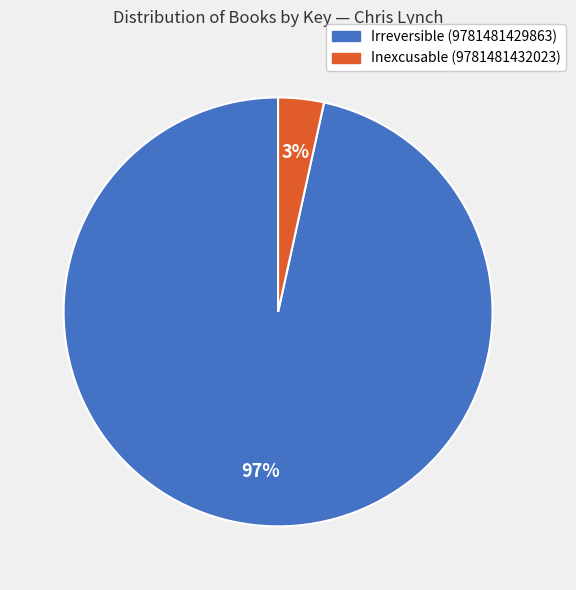

What is the majority slice?

Irreversible (9781481429863)